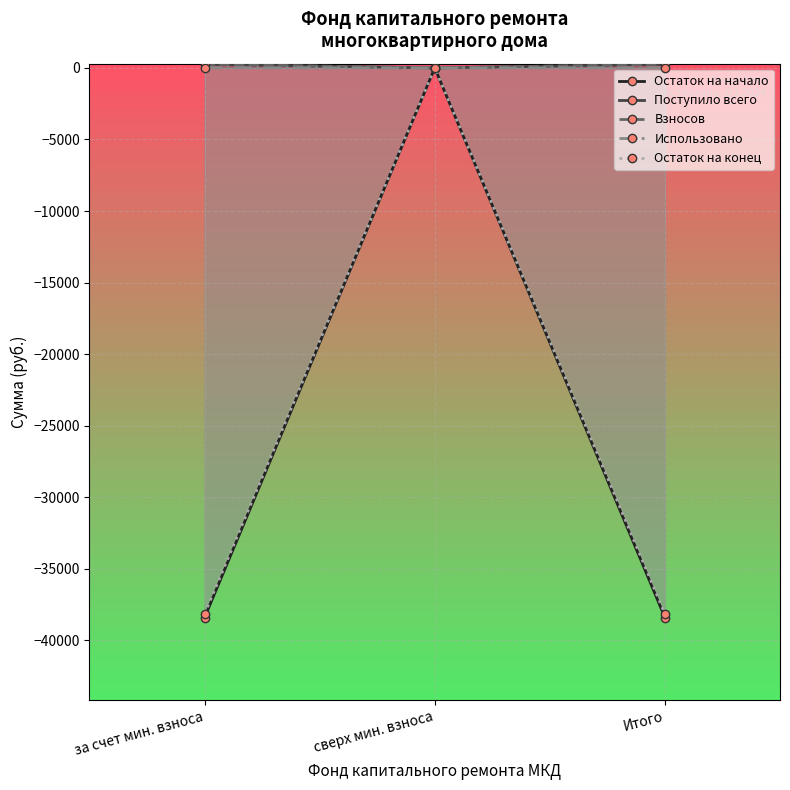

Which has a higher value, Итого or за счет мин. взноса?

Итого